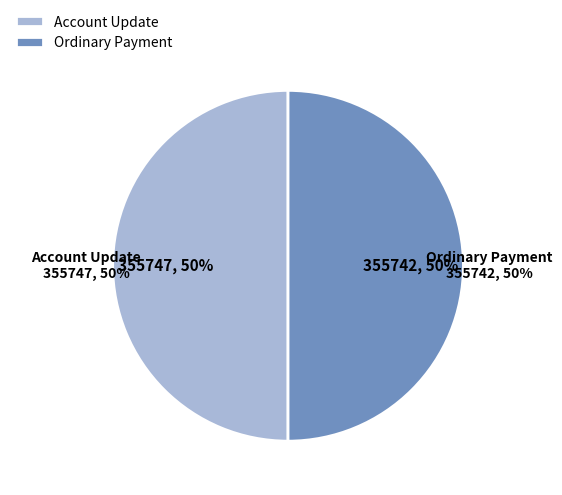

The 355747 slice represents 50% of the pie. True or false?

True